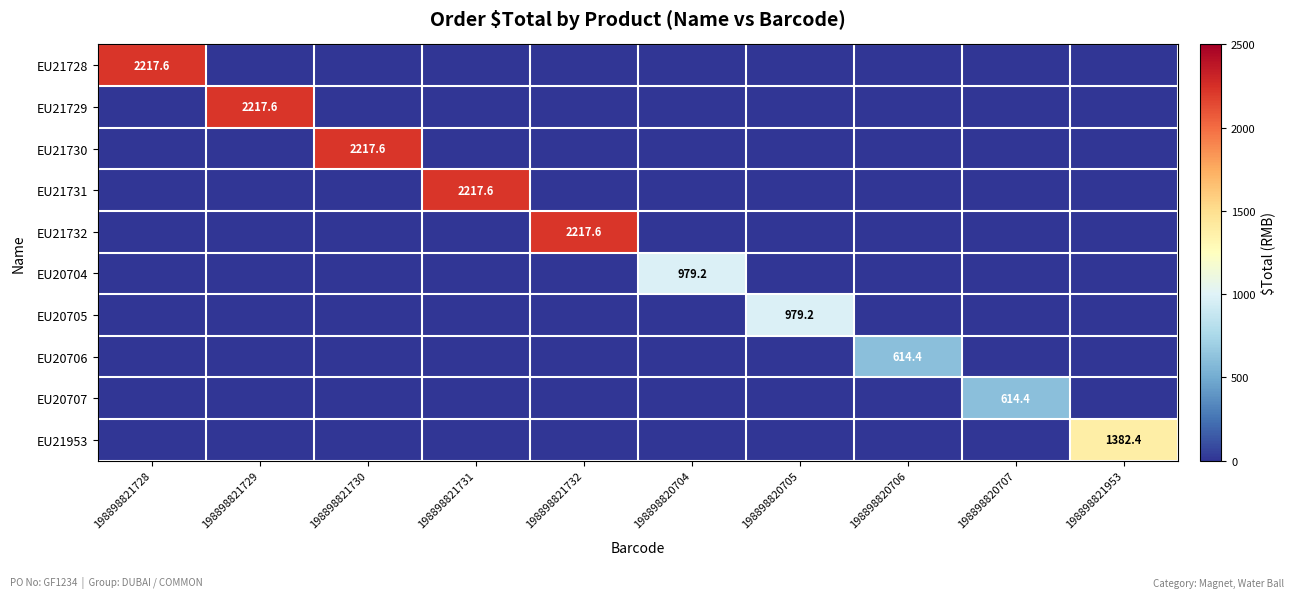

At which category is the sum across all series the highest?

198898821728